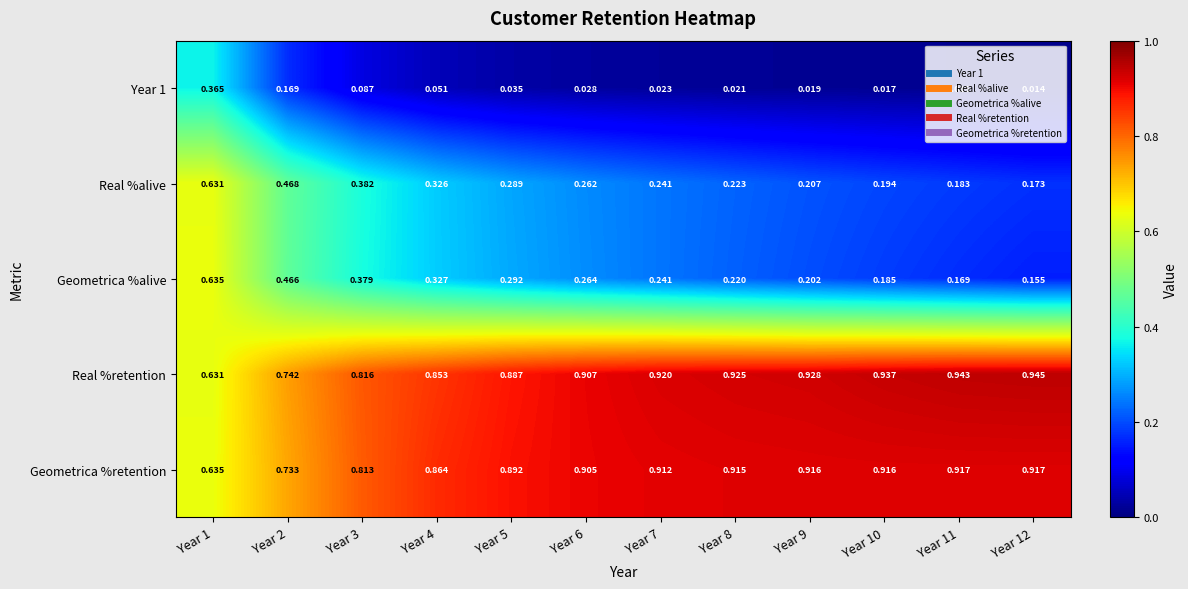

Between Year 3 and Year 10, which series saw the biggest shift?

Geometrica %alive